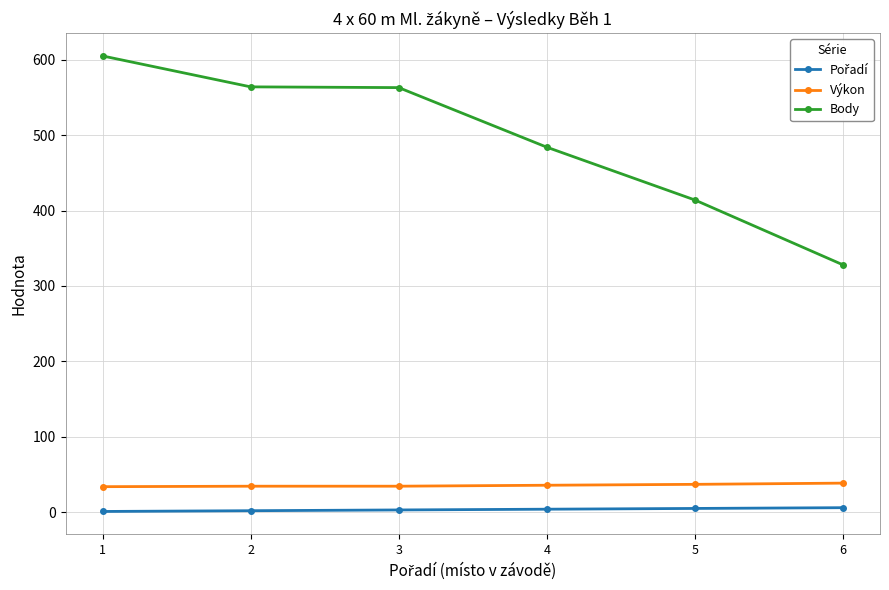

True or false: Body has more than 1 points higher than both neighbors.

False